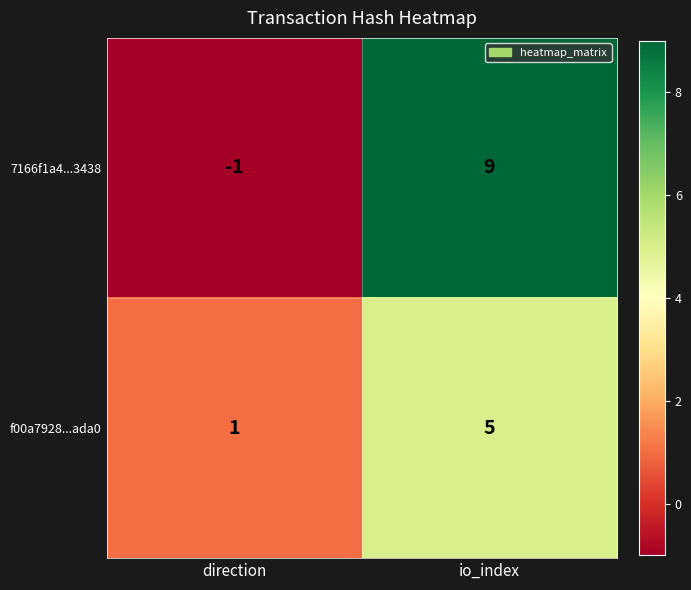

List the series in order of their peak value, lowest first.

f00a7928...ada0, 7166f1a4...3438